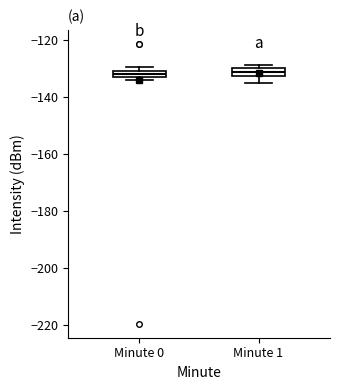

Where is the lower edge of the box for Minute 0 on the y-axis? The values are not printed on the chart, so give them approximately, as read against the axis.

-134